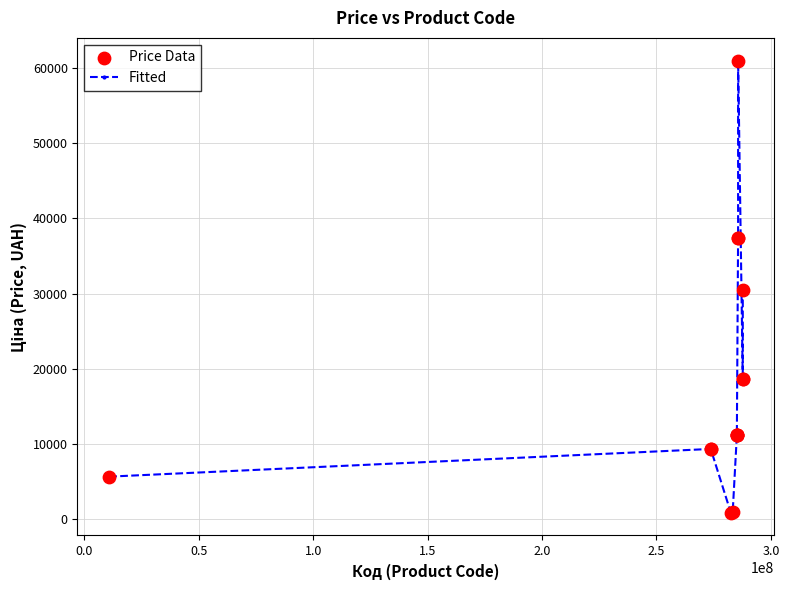

What is the difference between the maximum and minimum values?

60211.7